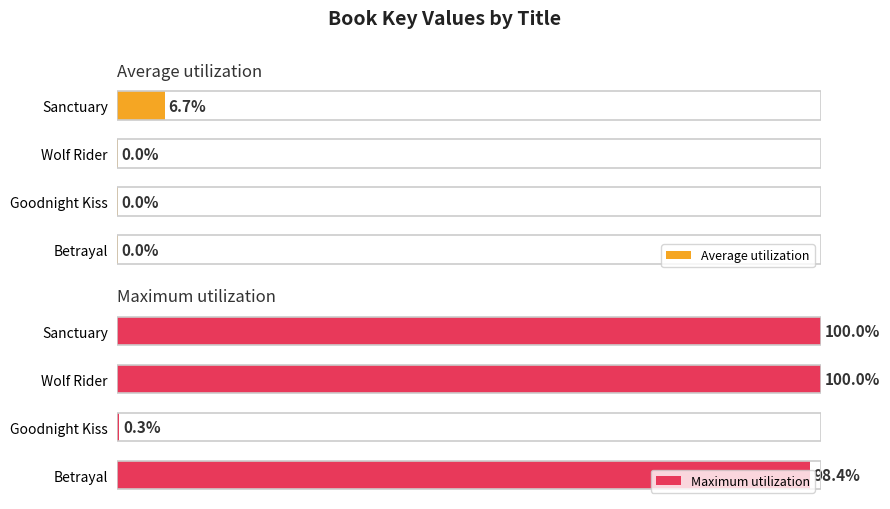

What is the difference between the highest and lowest values at Goodnight Kiss?

0.3